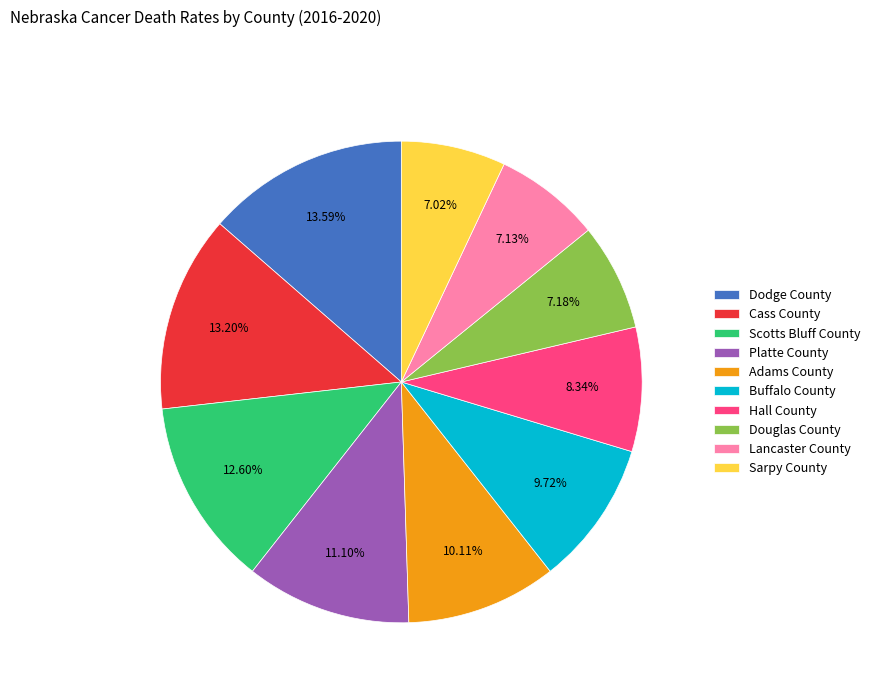

Between Platte County and Scotts Bluff County, which is larger?

Scotts Bluff County